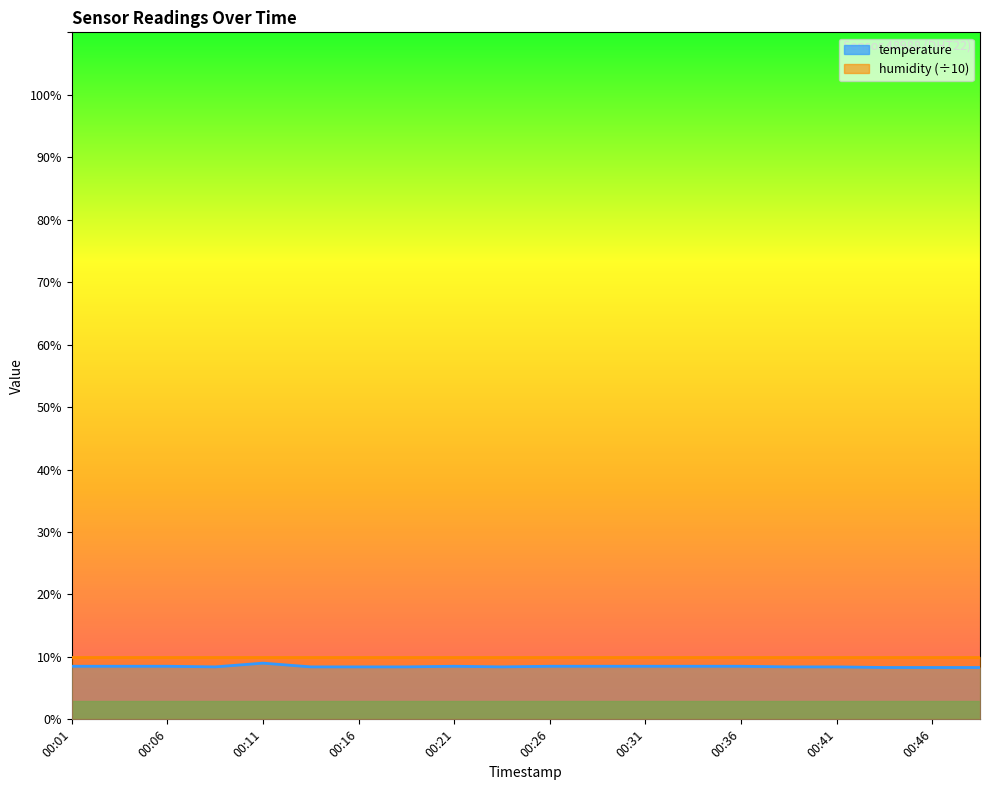

Reading right to left, what are all the values shown in this chart?

8.3	8.3	8.3	8.4	8.4	8.5	8.5	8.5	8.5	8.5	8.4	8.5	8.4	8.4	8.4	9.0	8.4	8.5	8.5	8.5